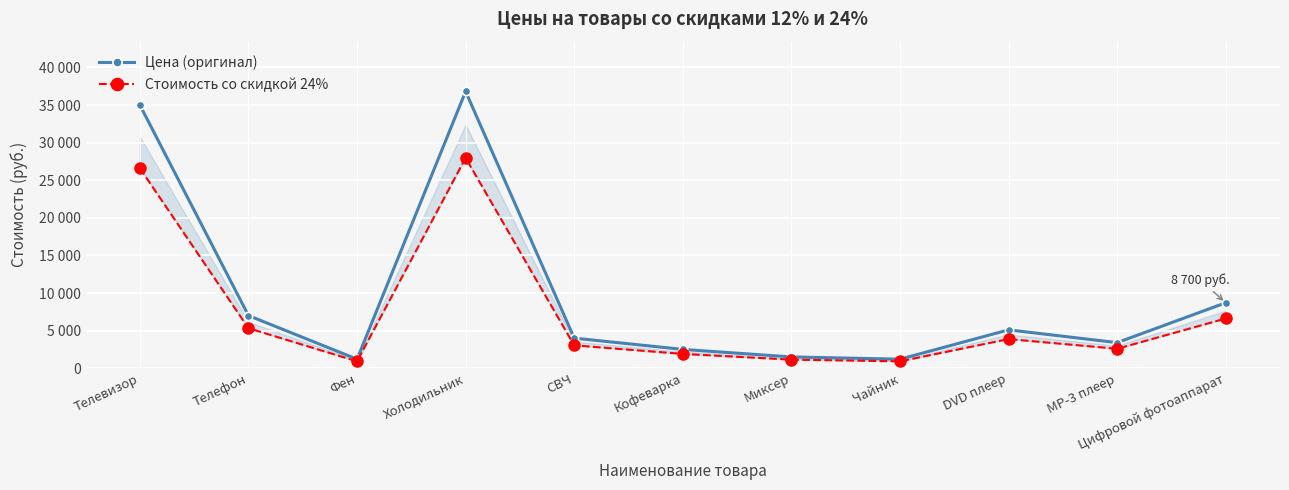

What is the label of the 3rd point from the left?

Фен